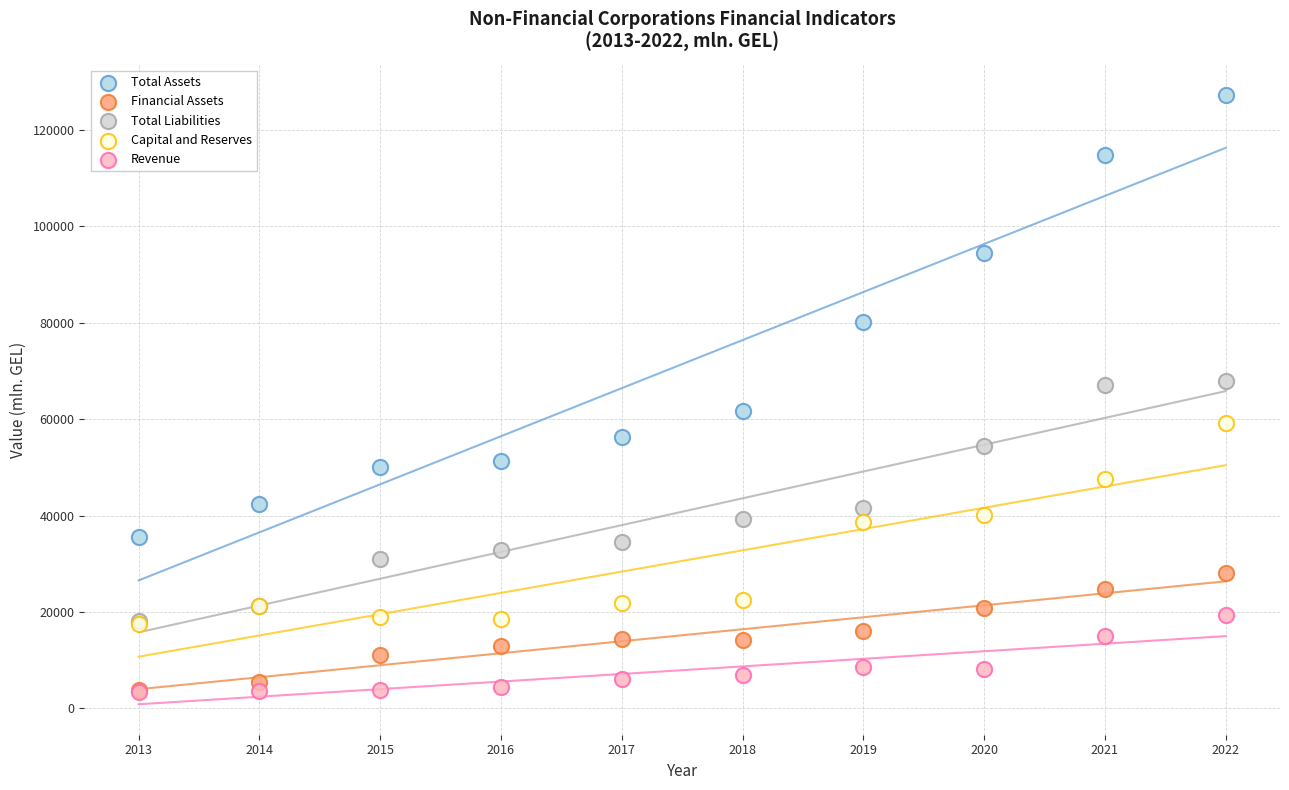

What are all the series names shown in the legend?

Total Assets, Financial Assets, Total Liabilities, Capital and Reserves, Revenue